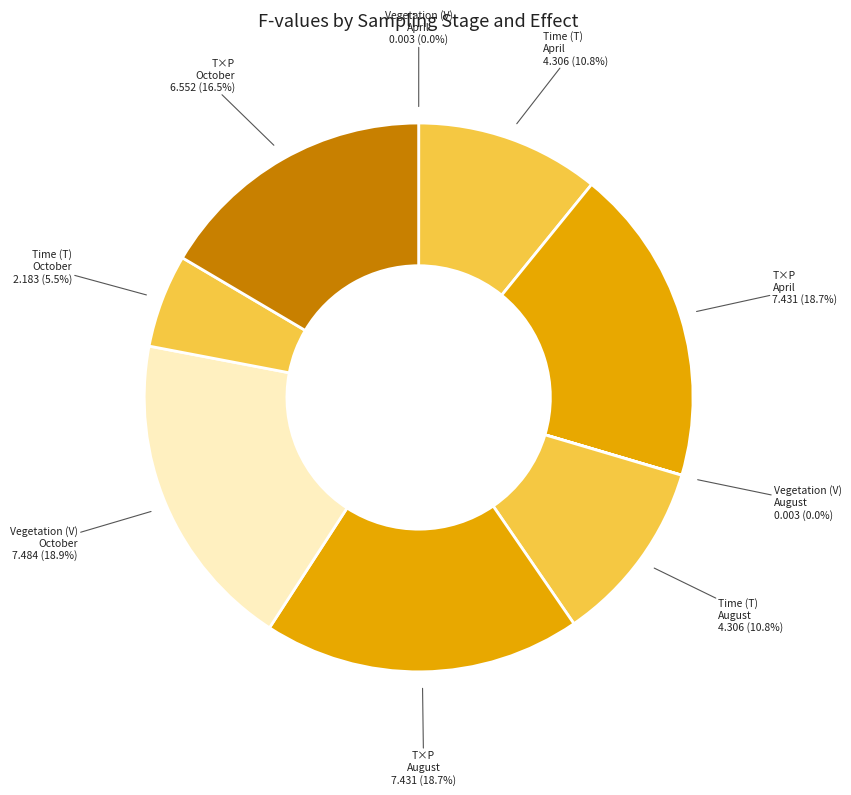

Combined, what portion of the pie is T×P August 7.431 and Vegetation (V) October 7.484?

37.6%